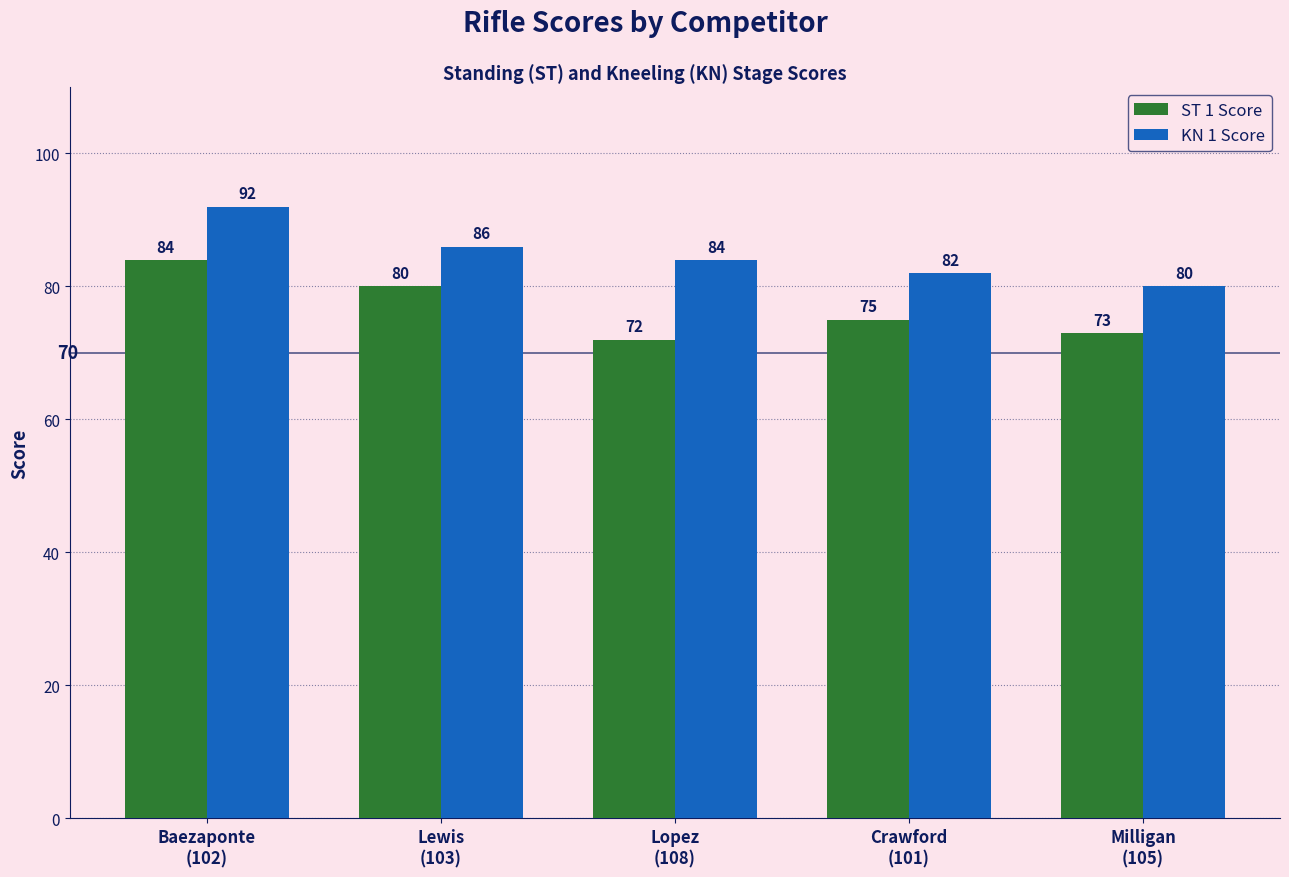

What is the sum of all KN 1 Score values?

424